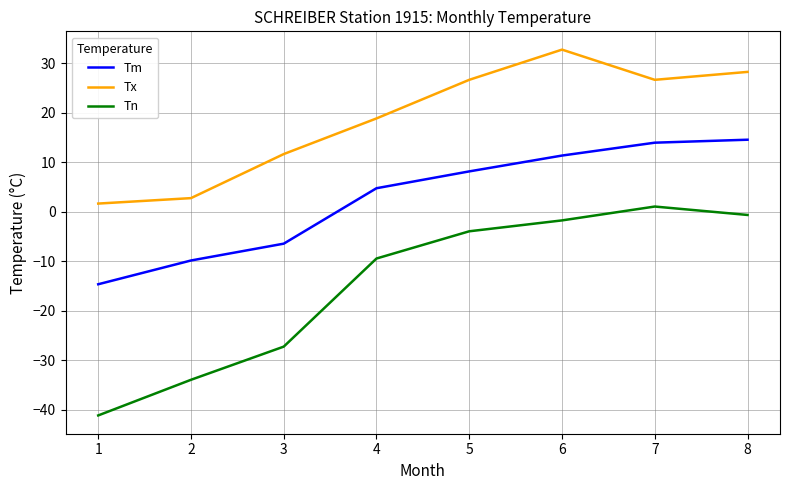

Reading right to left, transcribe all the data shown in this chart.

Tm: 14.6	14.0	11.4	8.2	4.8	-6.4	-9.8	-14.6
Tx: 28.3	26.7	32.8	26.7	18.9	11.7	2.8	1.7
Tn: -0.6	1.1	-1.7	-3.9	-9.4	-27.2	-33.9	-41.1